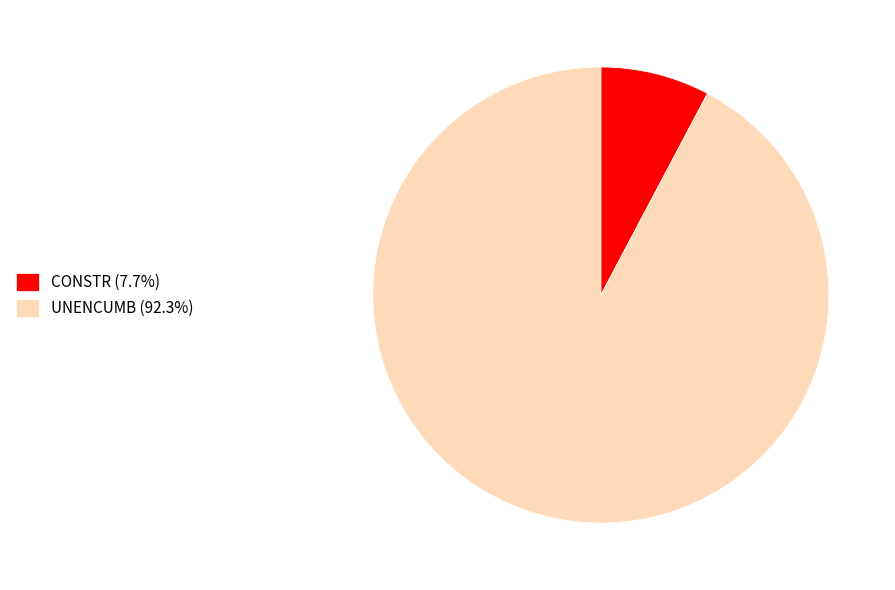

Is there a majority slice in this chart?

Yes